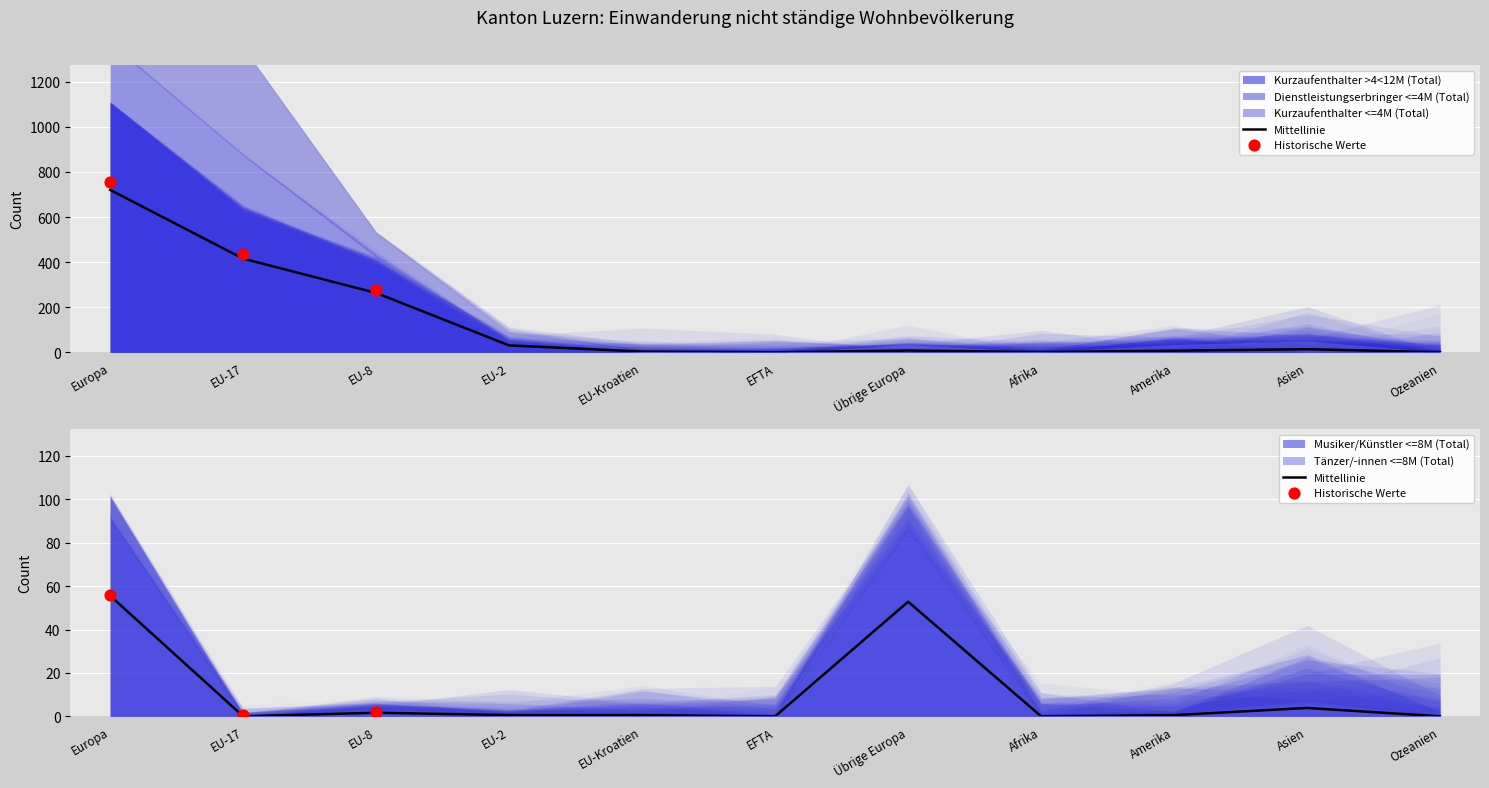

Which series contains the highest Y value?

Kurzaufenthalter >4<12M (Total)